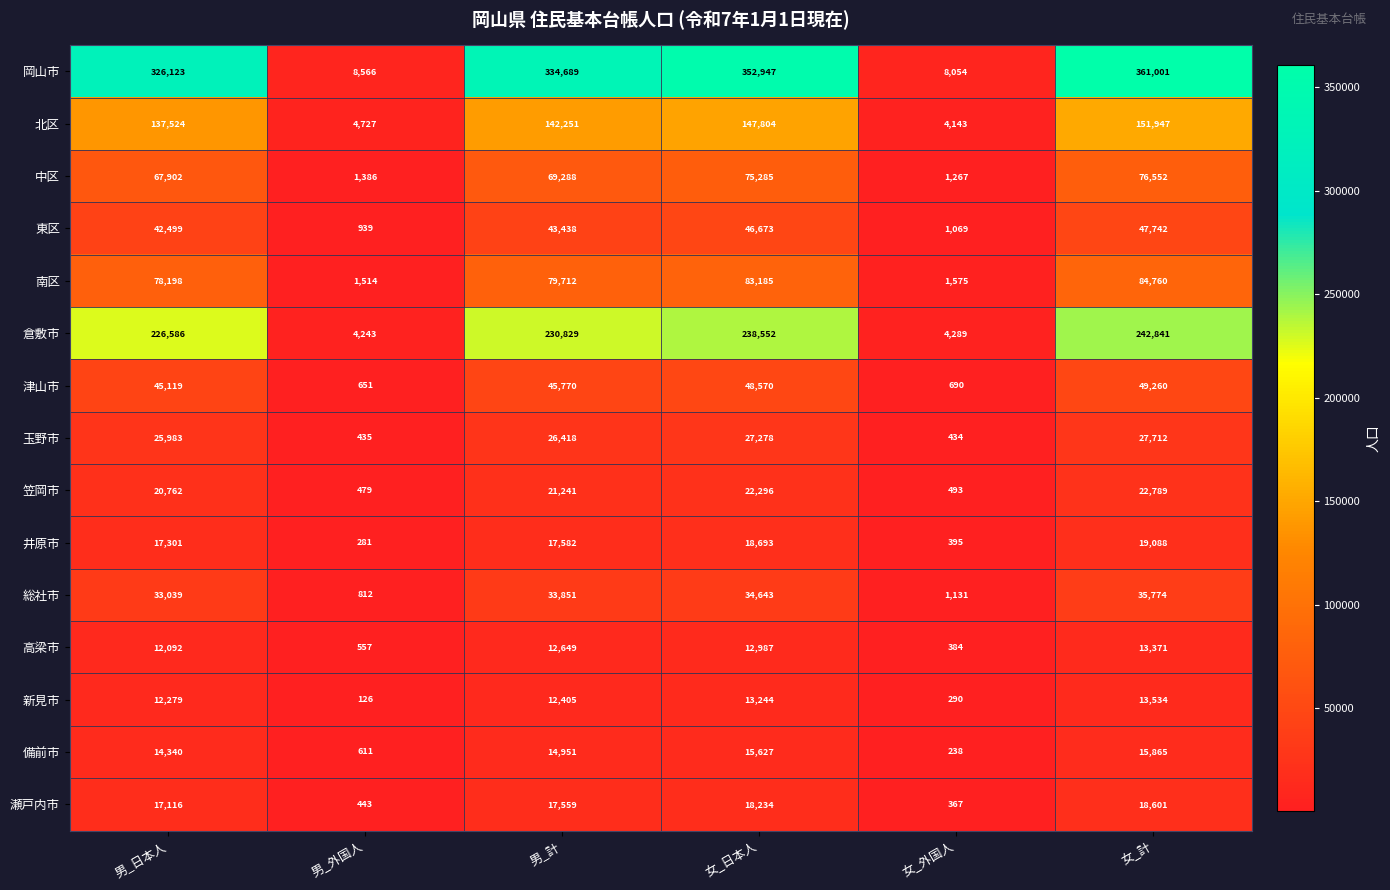

List the series in order of their peak value, highest first.

岡山市, 倉敷市, 北区, 南区, 中区, 津山市, 東区, 総社市, 玉野市, 笠岡市, 井原市, 瀬戸内市, 備前市, 新見市, 高梁市